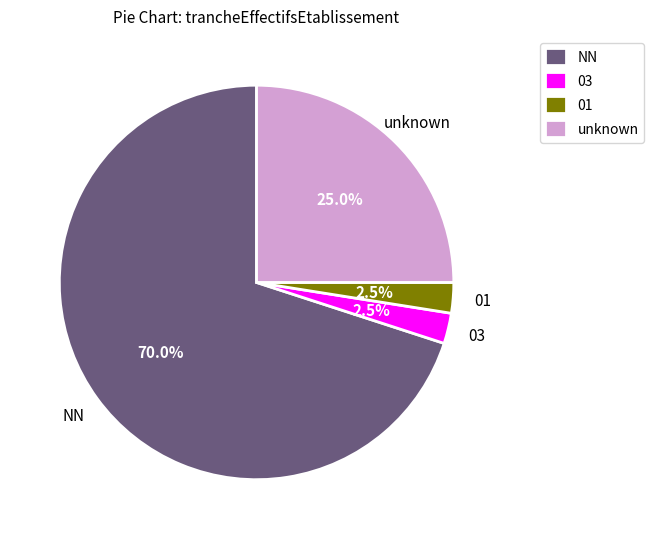

Between 03 and NN, which is larger?

NN